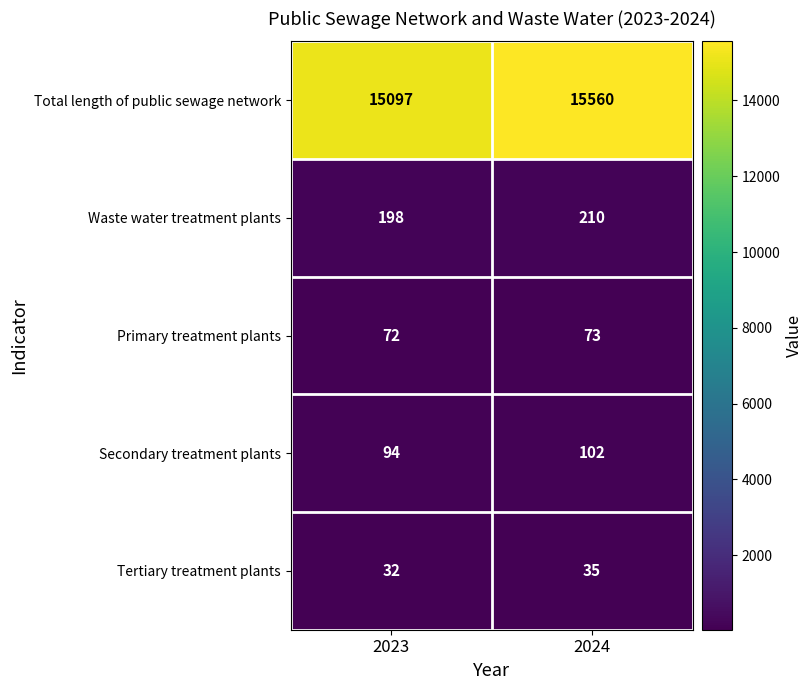

Rank the series by their maximum value, from lowest to highest.

Tertiary treatment plants, Primary treatment plants, Secondary treatment plants, Waste water treatment plants, Total length of public sewage network